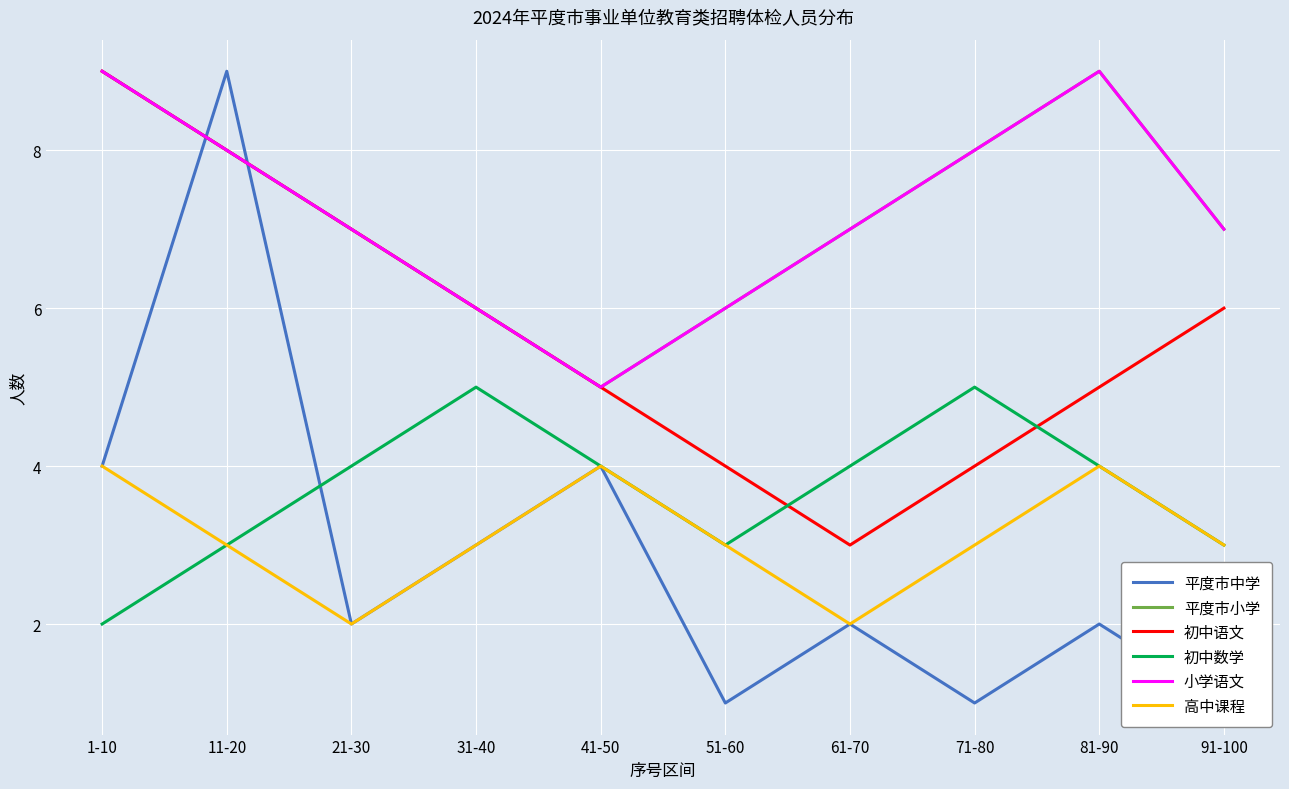

The 高中课程 series shows 3 at 71-80. True or false?

True